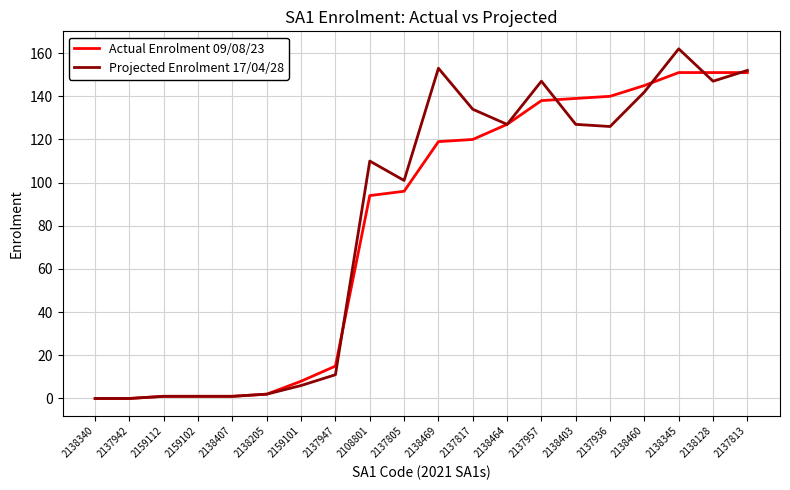

Which series has the largest range (max minus min)?

Projected Enrolment 17/04/28